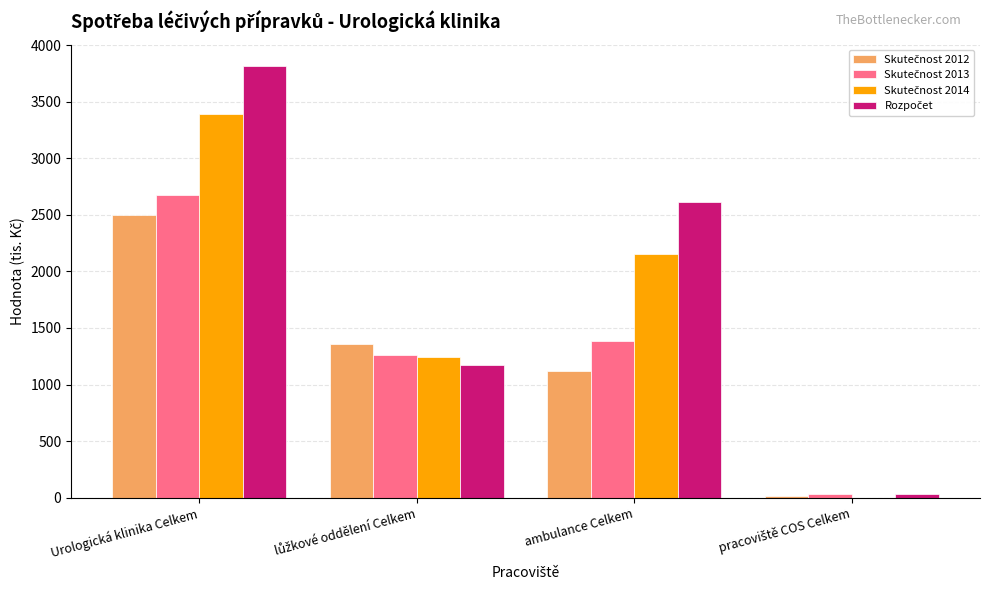

At which category is the sum across all series the highest?

Urologická klinika Celkem